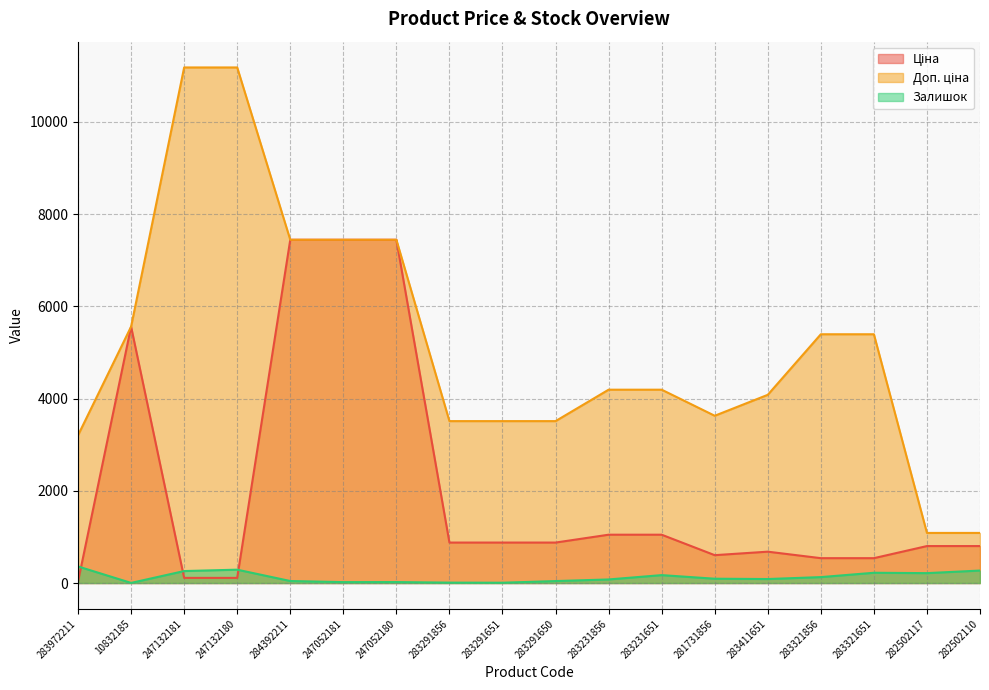

How many lines are shown in the chart?

3